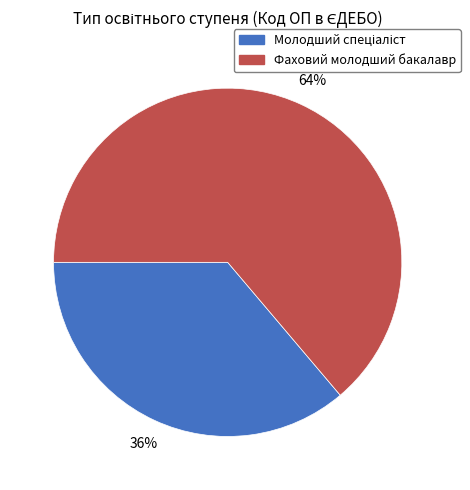

To the nearest percent, what portion does Фаховий молодший бакалавр represent?

64%